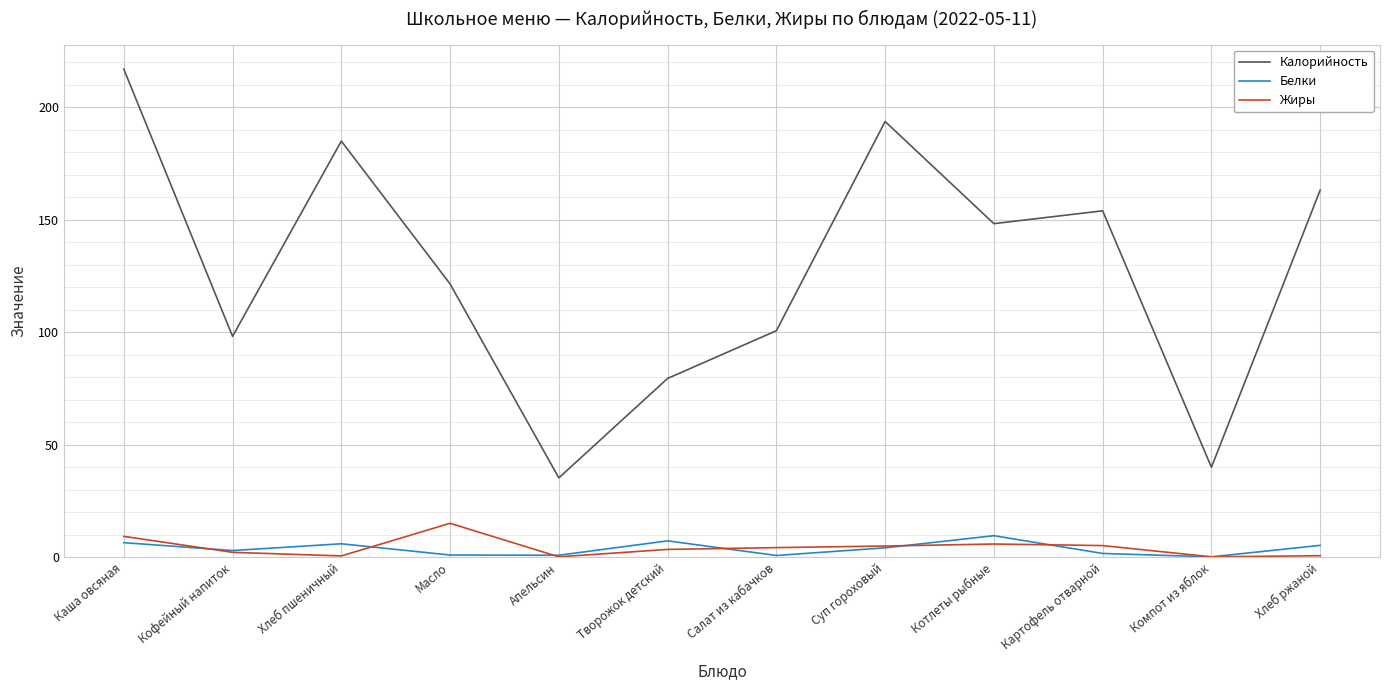

Where does the Жиры series first go above 4?

Каша овсяная